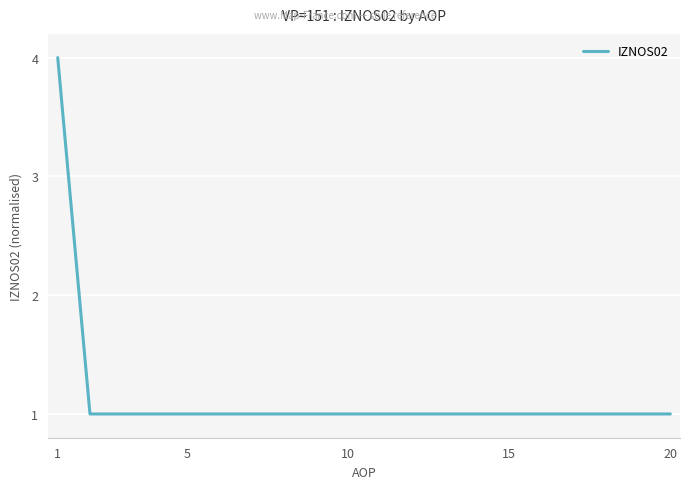

What is the average value?

1